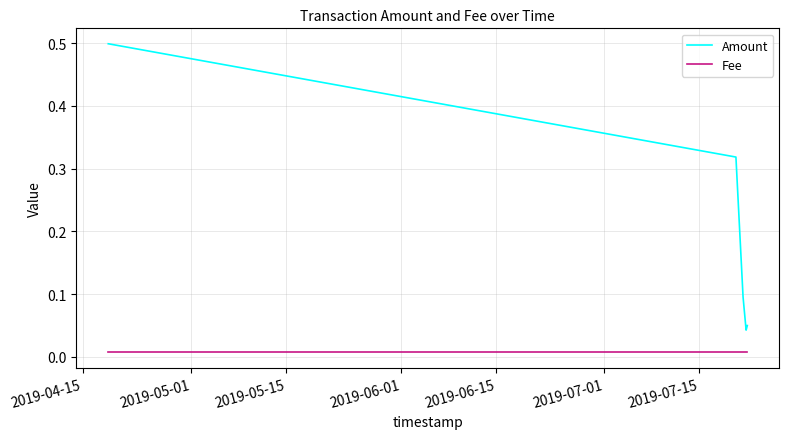

Which series has the largest range (max minus min)?

Amount